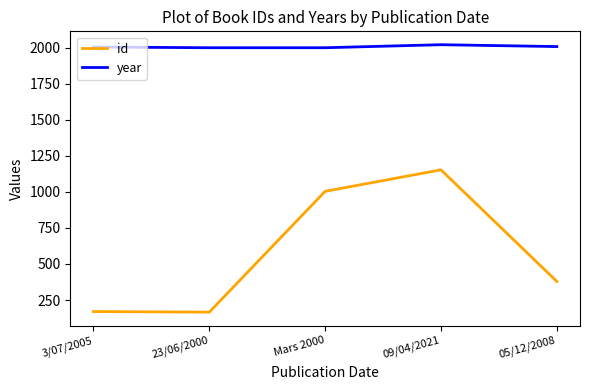

List the series in order of their overall mean, lowest first.

id, year